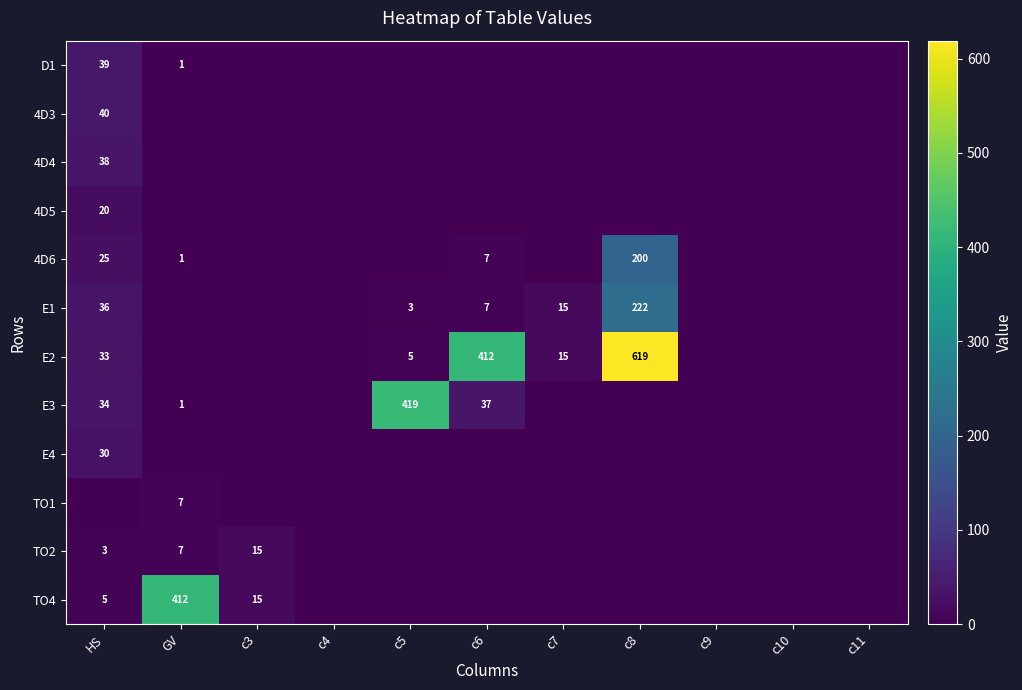

True or false: E1 has a value of 386 at c8.

False